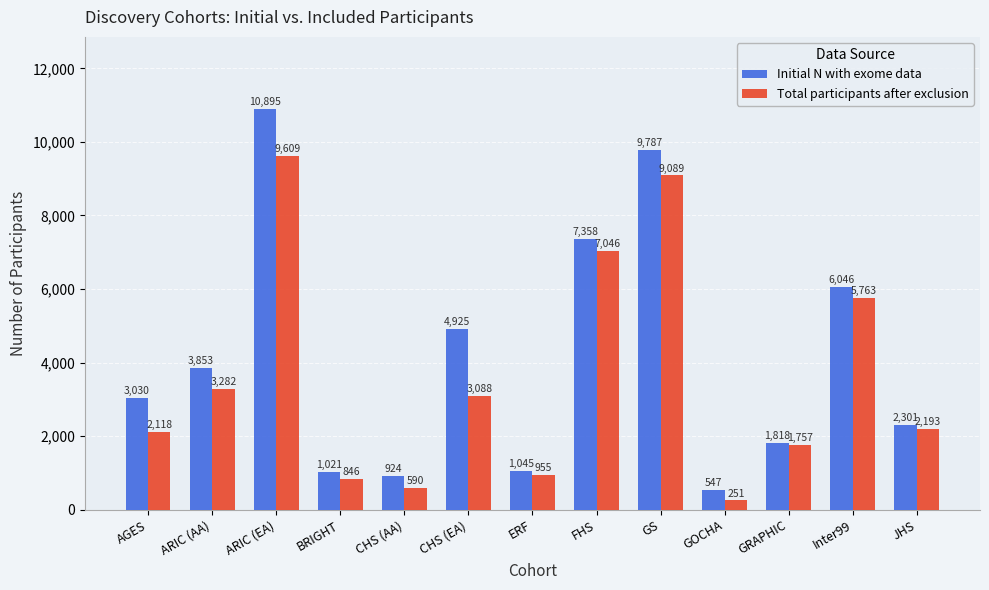

What is the total value across all series at GRAPHIC?

3575